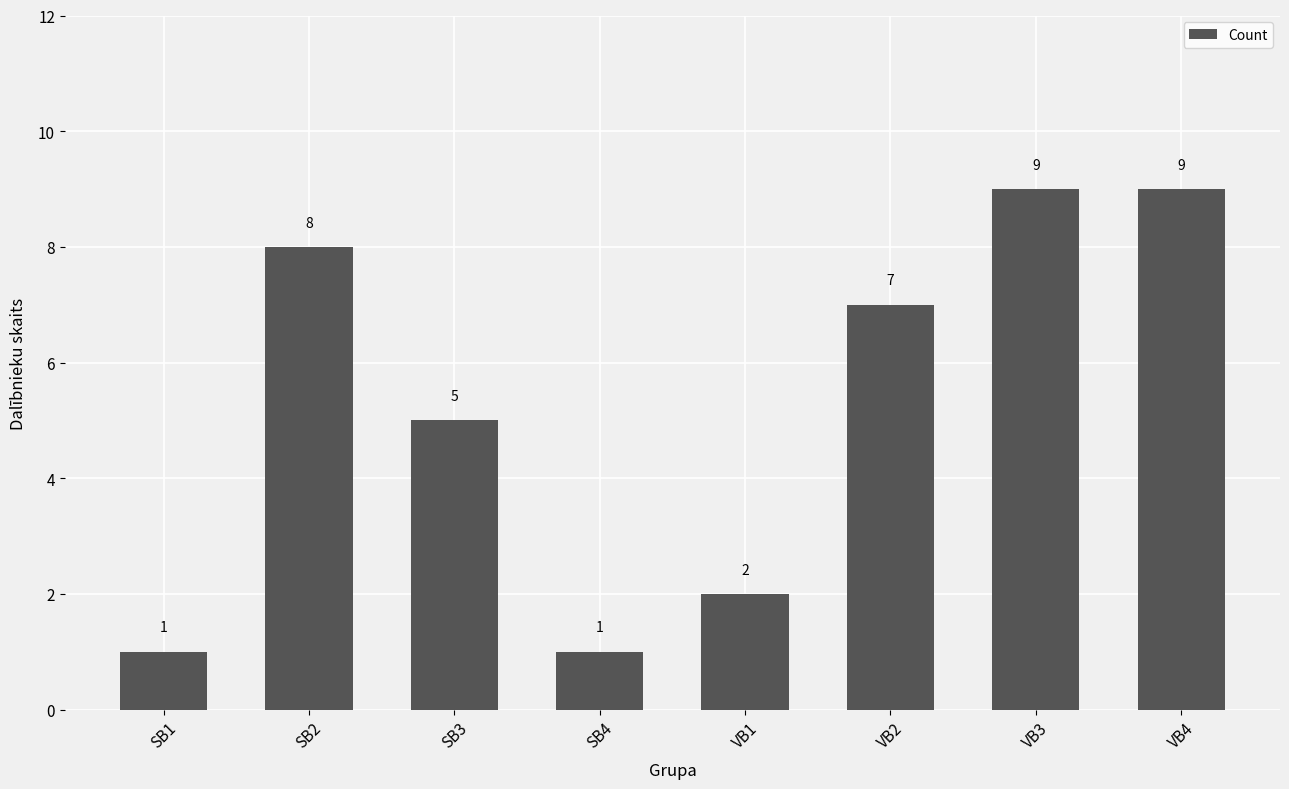

True or false: the data shows 5 at SB3.

True